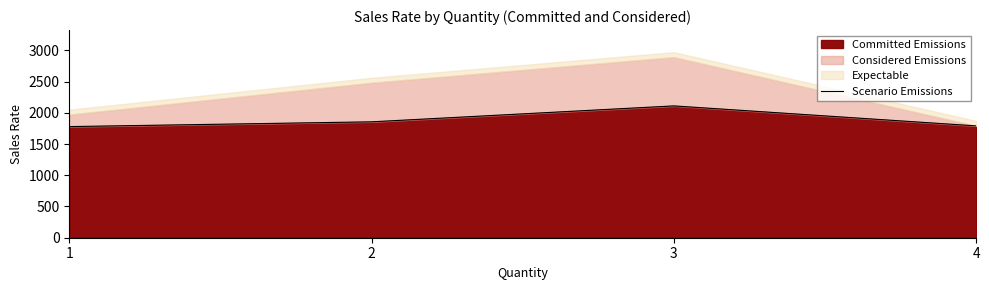

How many lines are shown in the chart?

1